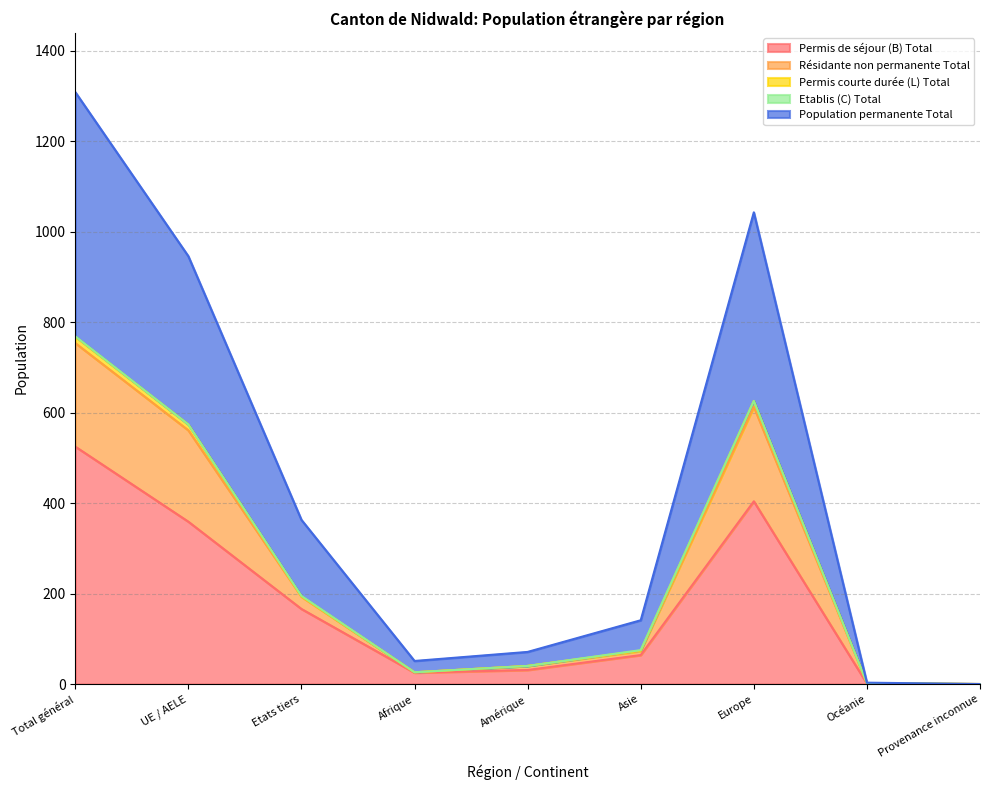

Which series changed the most between Total général and Etats tiers?

Population permanente Total